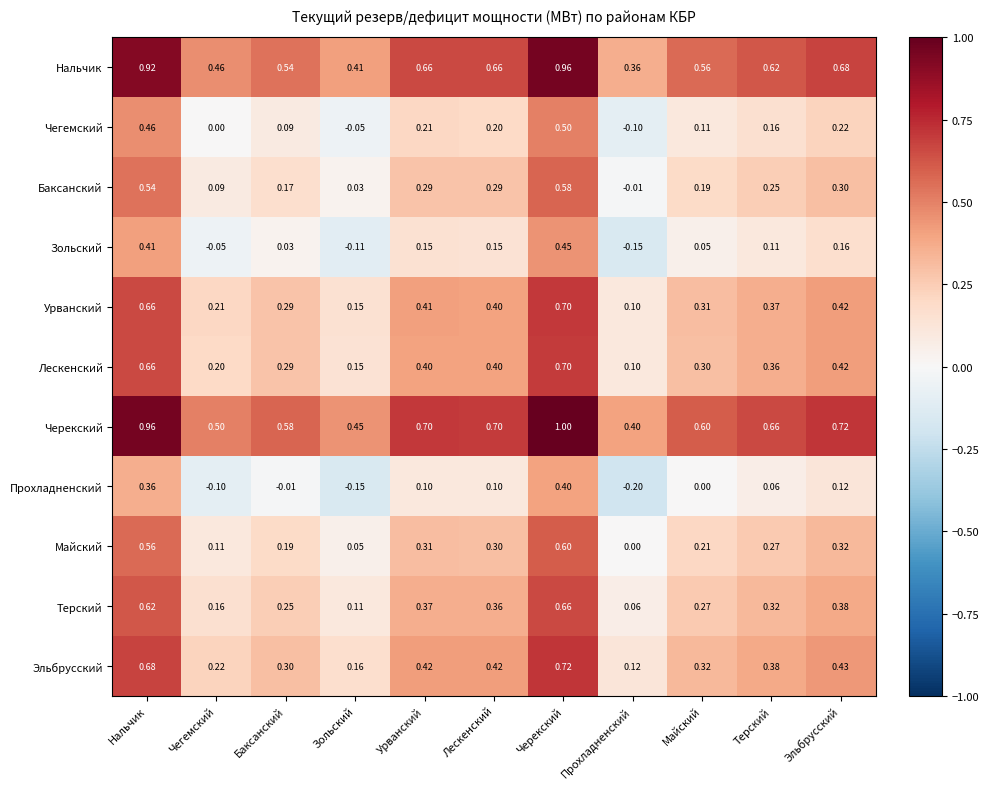

Which series has the largest total across all categories?

Черекский